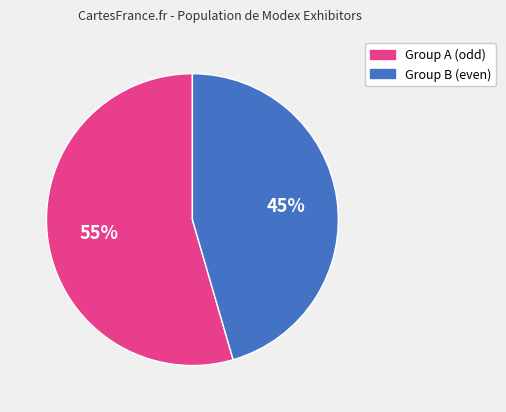

Is there a majority slice in this chart?

Yes